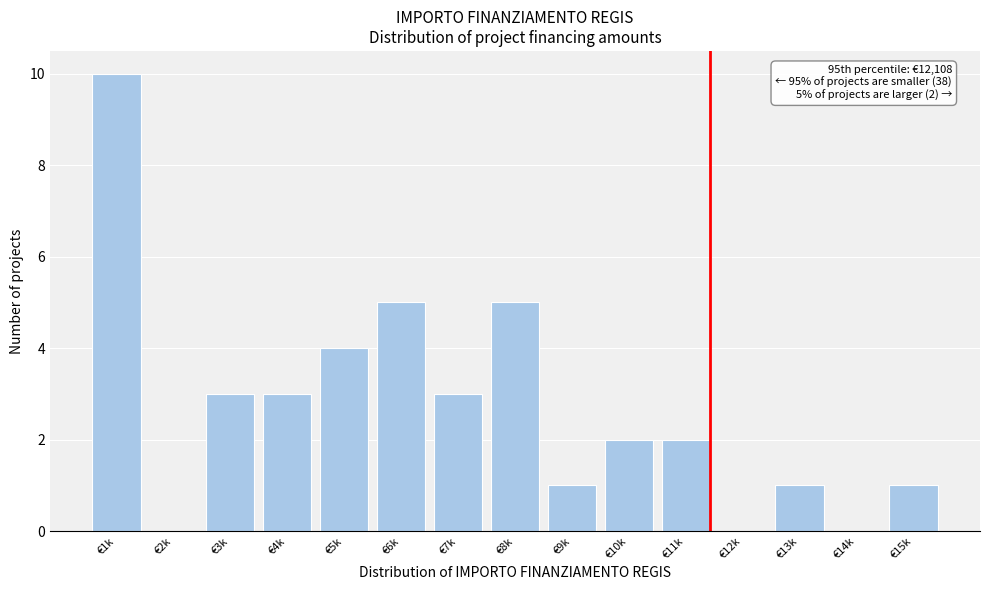

Reading left to right, transcribe all the data shown in this chart.

€1k=10	€2k=0	€3k=3	€4k=3	€5k=4	€6k=5	€7k=3	€8k=5	€9k=1	€10k=2	€11k=2	€12k=0	€13k=1	€14k=0	€15k=1